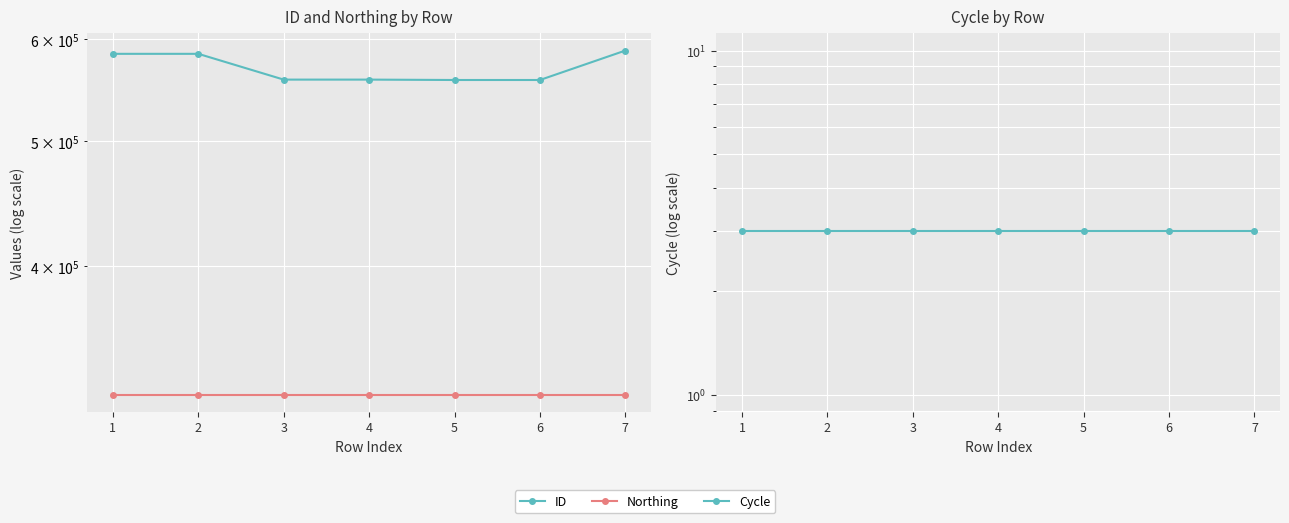

Between 6 and 3, which is larger?

3